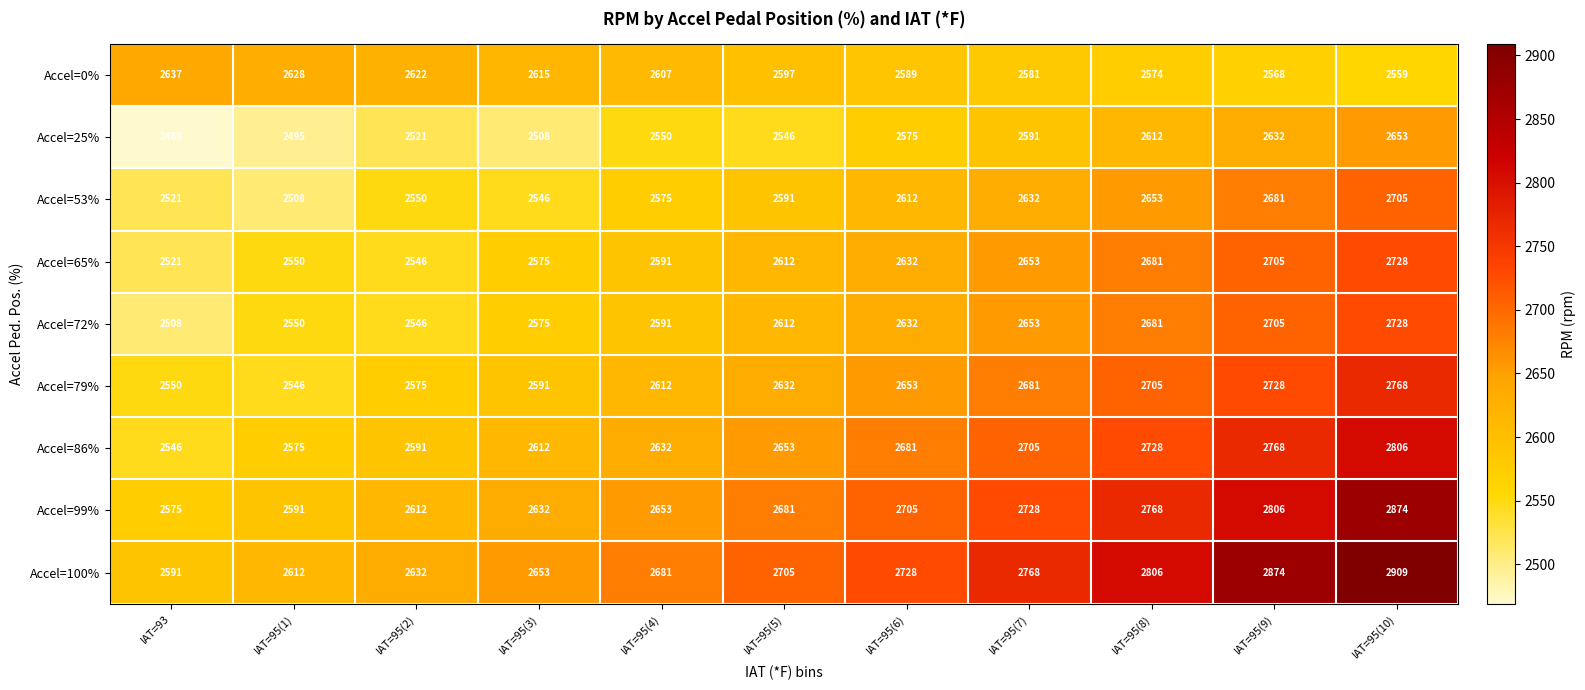

At which category does the chart reach its minimum across all series?

IAT=93